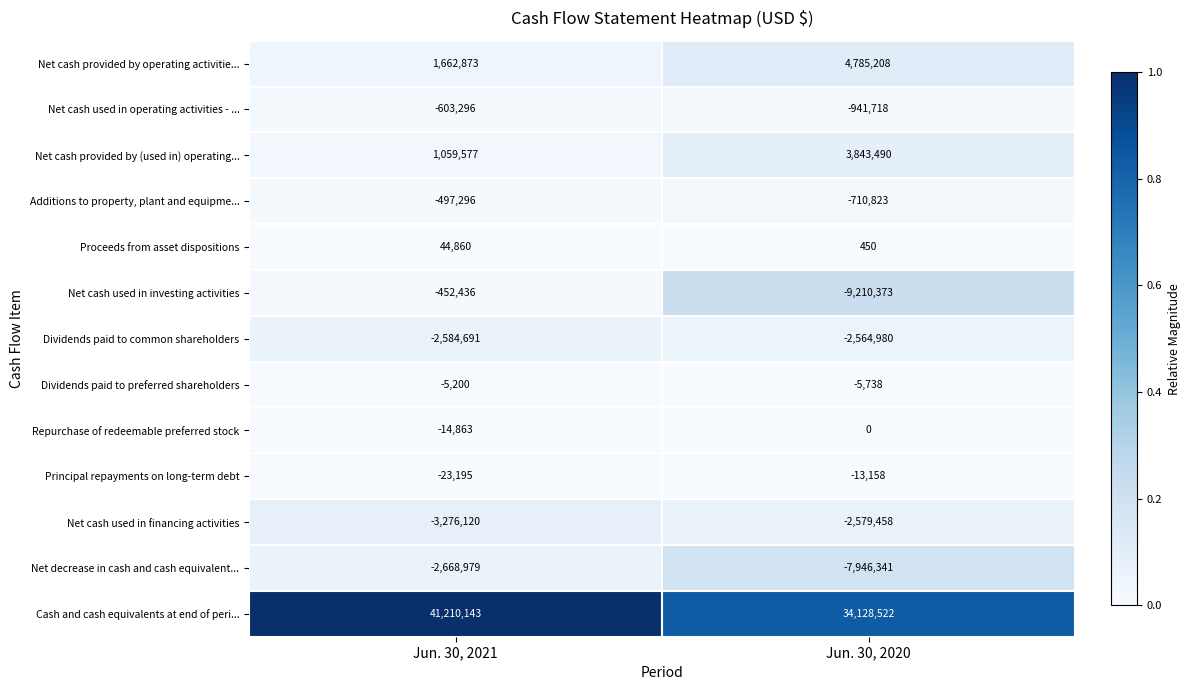

Reading left to right, transcribe all the data shown in this chart.

Net cash provided by operating activitie...: Jun. 30, 2021=1662873	Jun. 30, 2020=4785208
Net cash used in operating activities - ...: Jun. 30, 2021=-603296	Jun. 30, 2020=-941718
Net cash provided by (used in) operating...: Jun. 30, 2021=1059577	Jun. 30, 2020=3843490
Additions to property, plant and equipme...: Jun. 30, 2021=-497296	Jun. 30, 2020=-710823
Proceeds from asset dispositions: Jun. 30, 2021=44860	Jun. 30, 2020=450
Net cash used in investing activities: Jun. 30, 2021=-452436	Jun. 30, 2020=-9210373
Dividends paid to common shareholders: Jun. 30, 2021=-2584691	Jun. 30, 2020=-2564980
Dividends paid to preferred shareholders: Jun. 30, 2021=-5200	Jun. 30, 2020=-5738
Repurchase of redeemable preferred stock: Jun. 30, 2021=-14863	Jun. 30, 2020=0
Principal repayments on long-term debt: Jun. 30, 2021=-23195	Jun. 30, 2020=-13158
Net cash used in financing activities: Jun. 30, 2021=-3276120	Jun. 30, 2020=-2579458
Net decrease in cash and cash equivalent...: Jun. 30, 2021=-2668979	Jun. 30, 2020=-7946341
Cash and cash equivalents at end of peri...: Jun. 30, 2021=41210143	Jun. 30, 2020=34128522